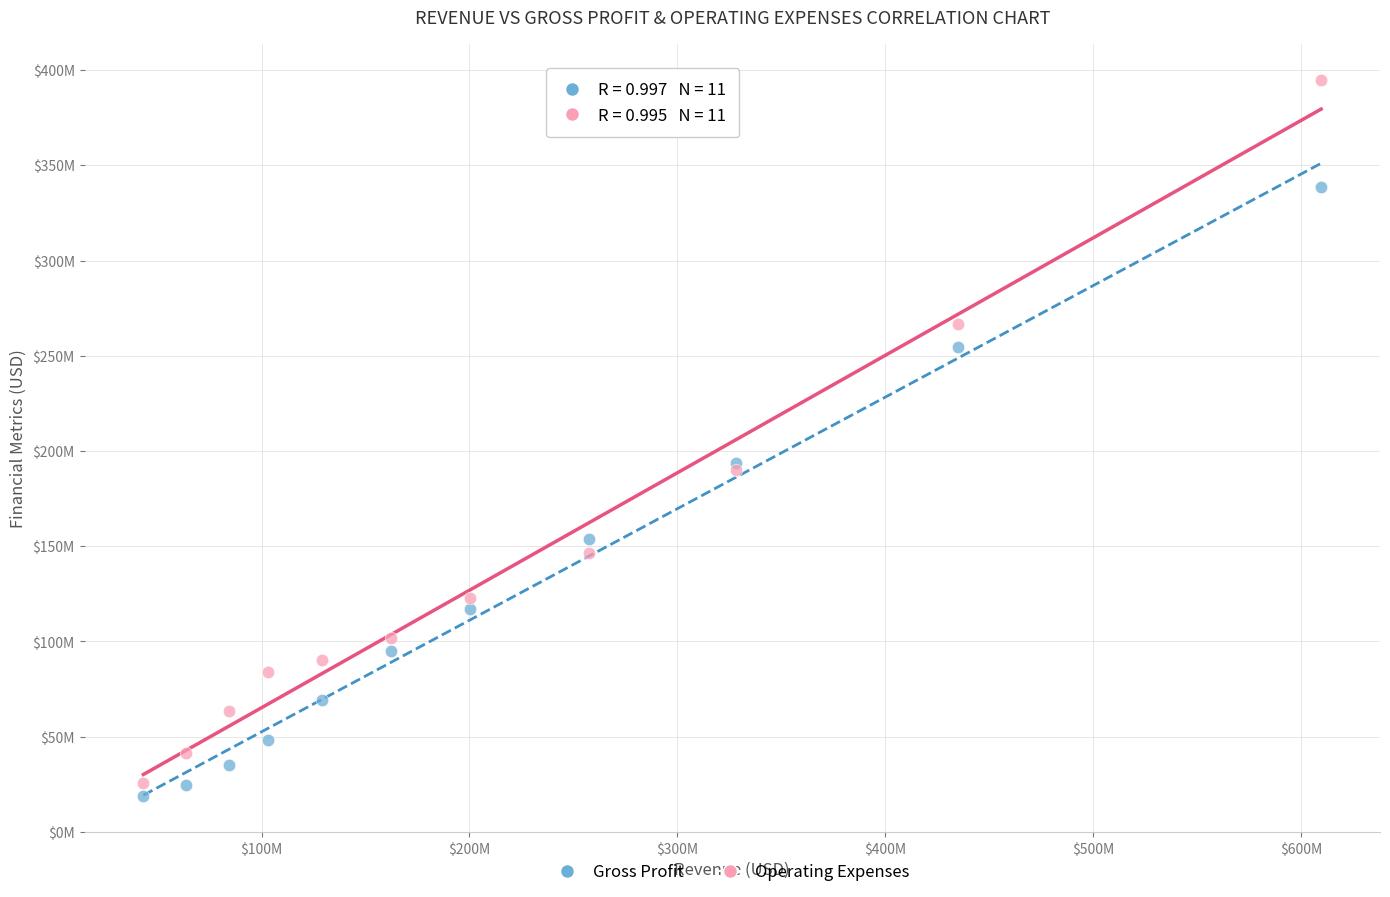

Which series reaches the minimum Y coordinate?

Gross Profit